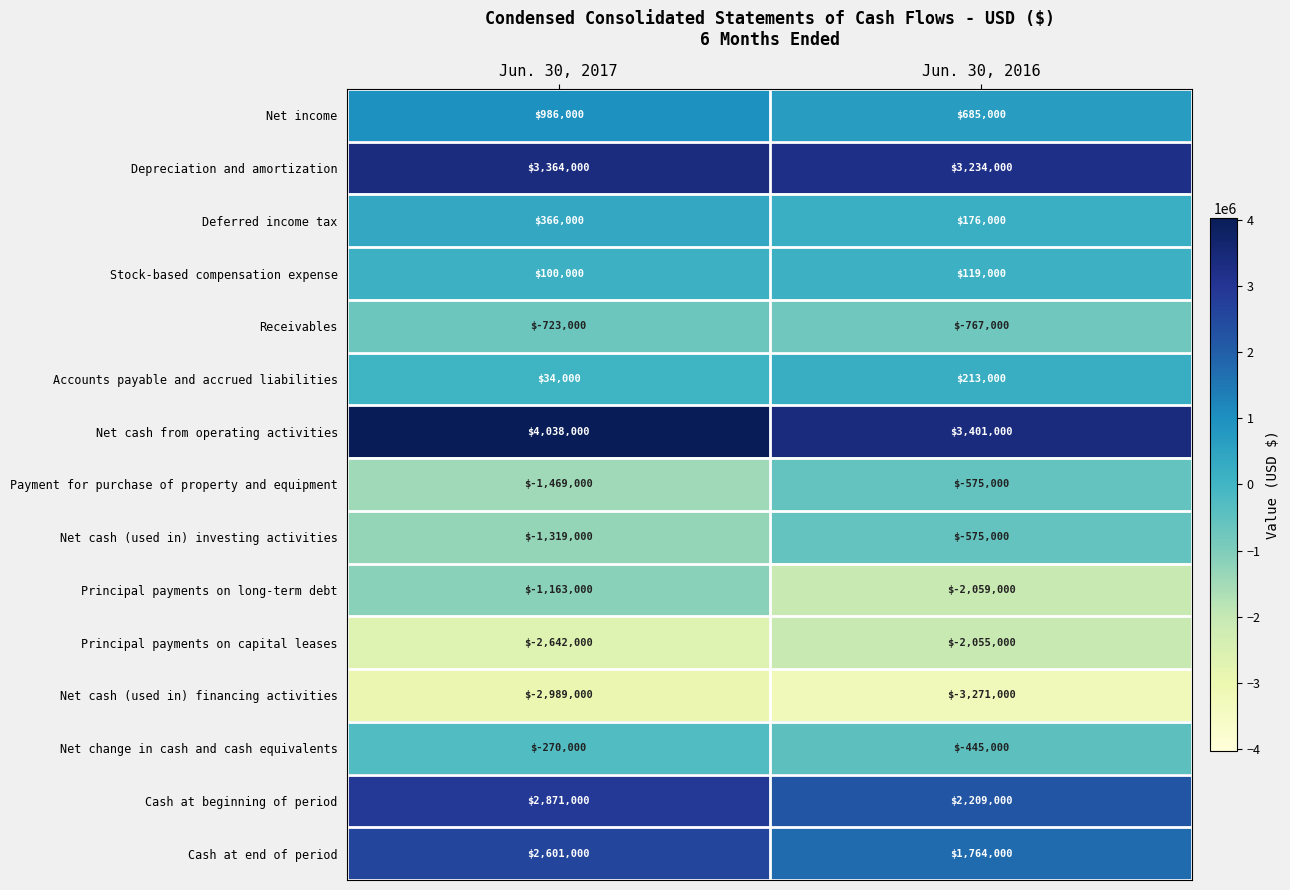

Reading left to right, extract all data points from this chart.

Net income: 986000	685000
Depreciation and amortization: 3364000	3234000
Deferred income tax: 366000	176000
Stock-based compensation expense: 100000	119000
Receivables: -723000	-767000
Accounts payable and accrued liabilities: 34000	213000
Net cash from operating activities: 4038000	3401000
Payment for purchase of property and equipment: -1469000	-575000
Net cash (used in) investing activities: -1319000	-575000
Principal payments on long-term debt: -1163000	-2059000
Principal payments on capital leases: -2642000	-2055000
Net cash (used in) financing activities: -2989000	-3271000
Net change in cash and cash equivalents: -270000	-445000
Cash at beginning of period: 2871000	2209000
Cash at end of period: 2601000	1764000